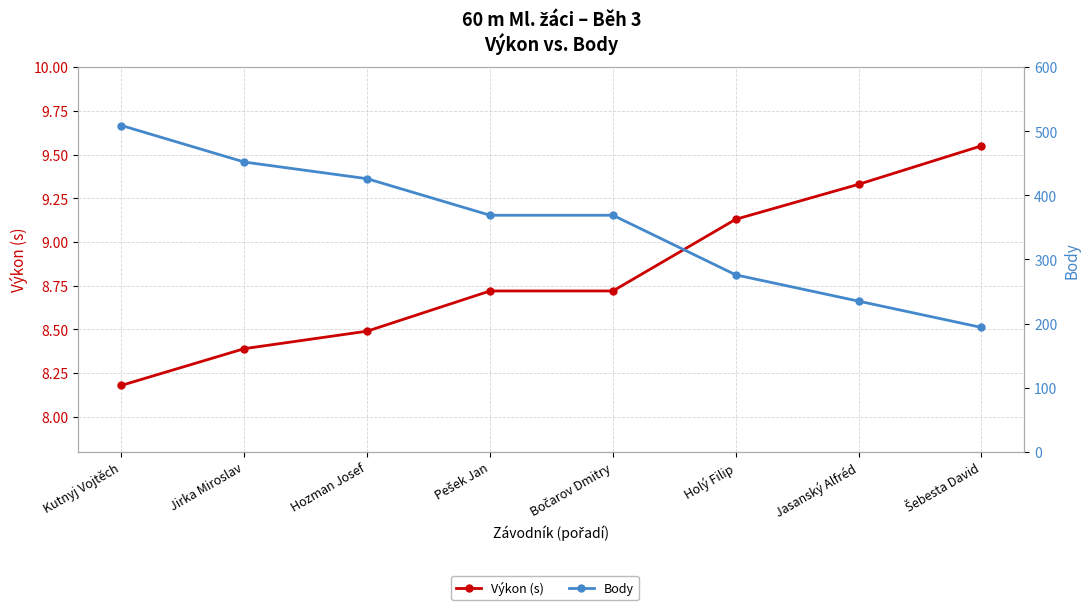

The Body series shows 44.1 at Šebesta David. True or false?

False